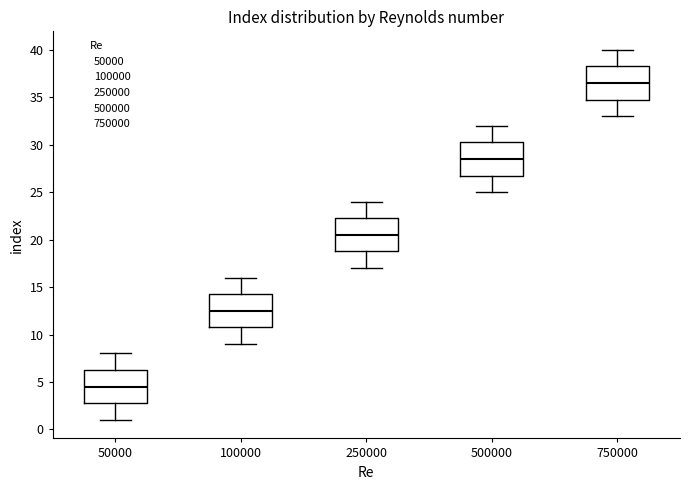

Which box has the highest median line?

750000